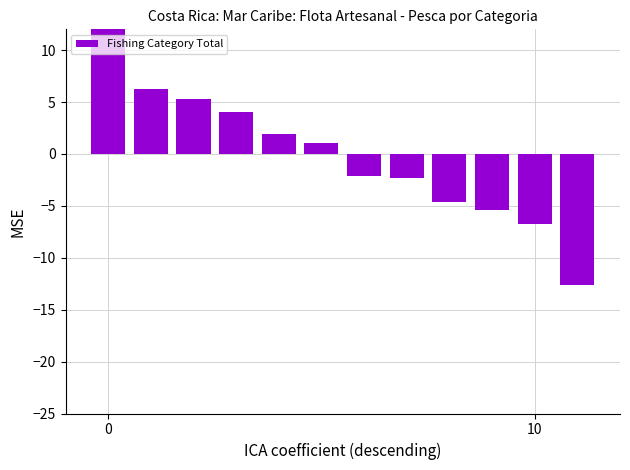

Reading right to left, list all the values displayed in this chart.

-12.6	-6.8	-5.4	-4.6	-2.4	-2.1	1.0	2.0	4.0	5.3	6.2	15.4